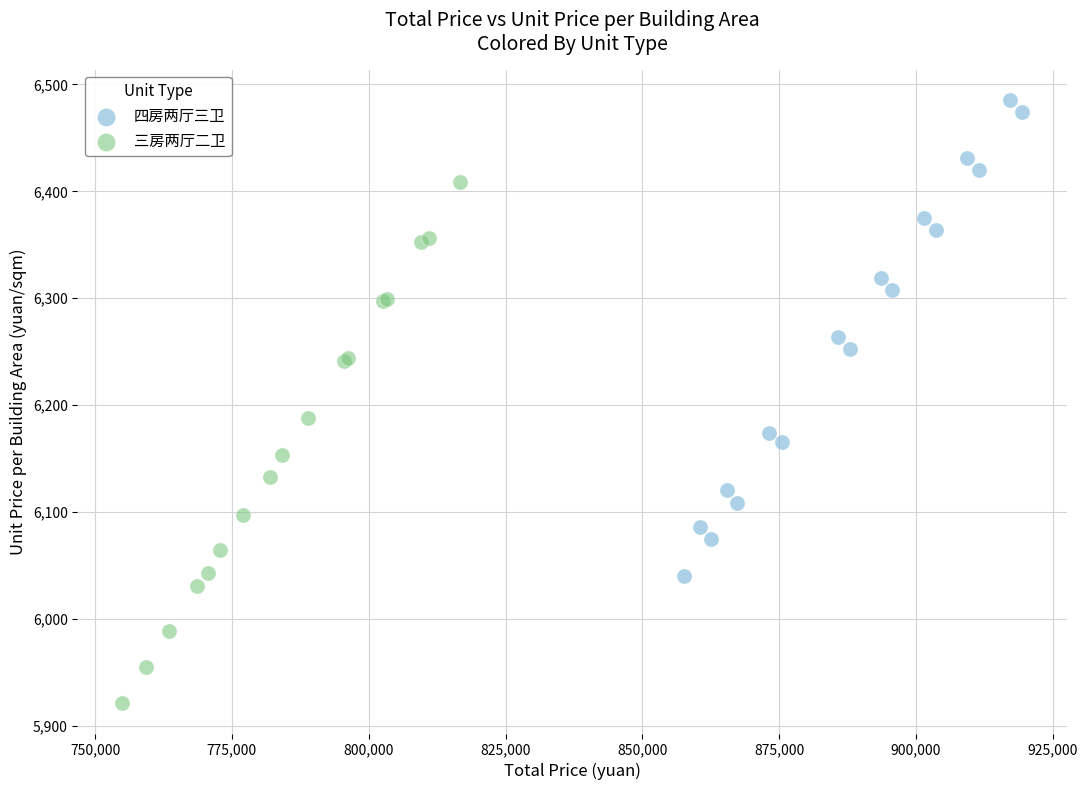

Which series reaches the maximum Y coordinate?

四房两厅三卫